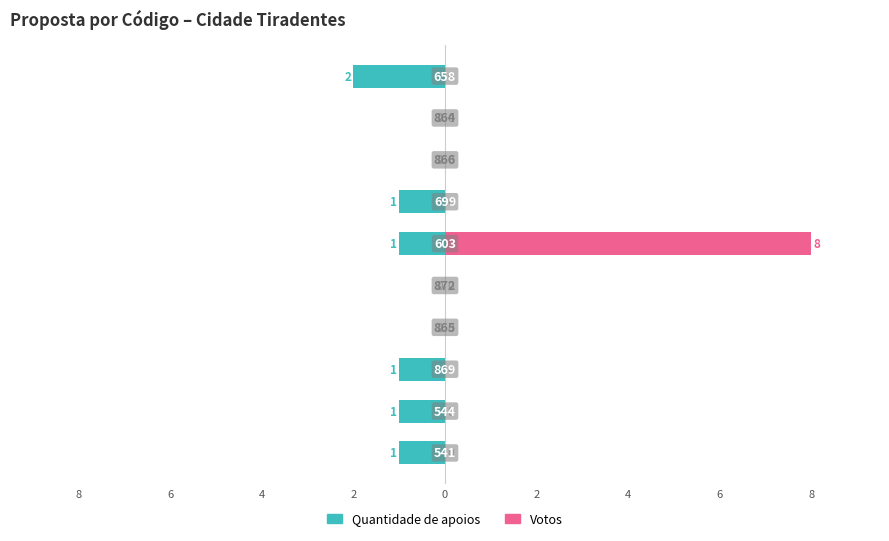

Which series has the largest total across all categories?

Votos